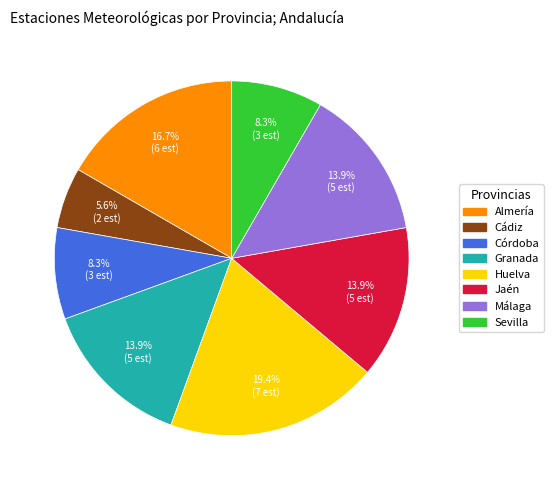

To the nearest percent, what is the difference between the largest and smallest slice percentages?

14%